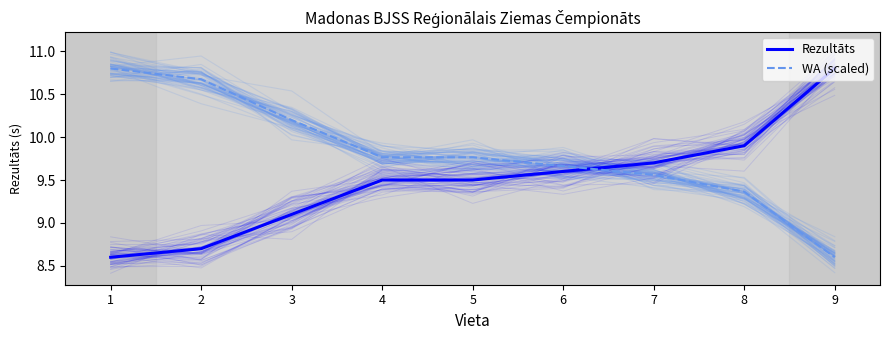

At 5, list the series in order from smallest to largest.

Rezultāts, WA (scaled)